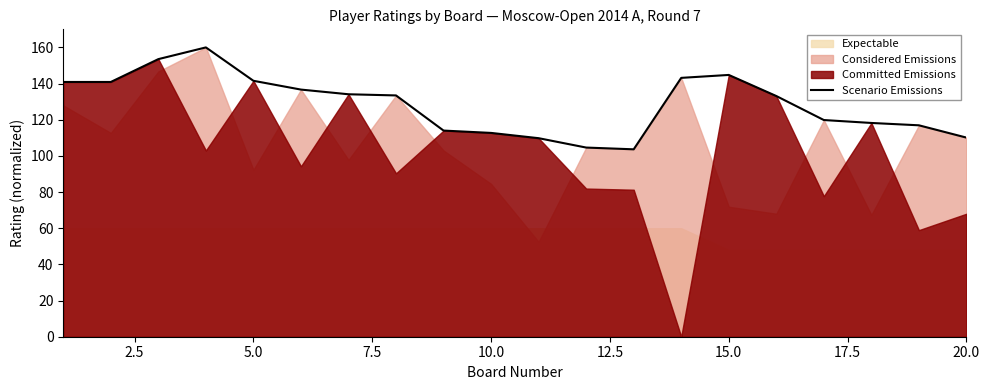

True or false: Scenario Emissions has a value of 112.7 at 10.0.

True